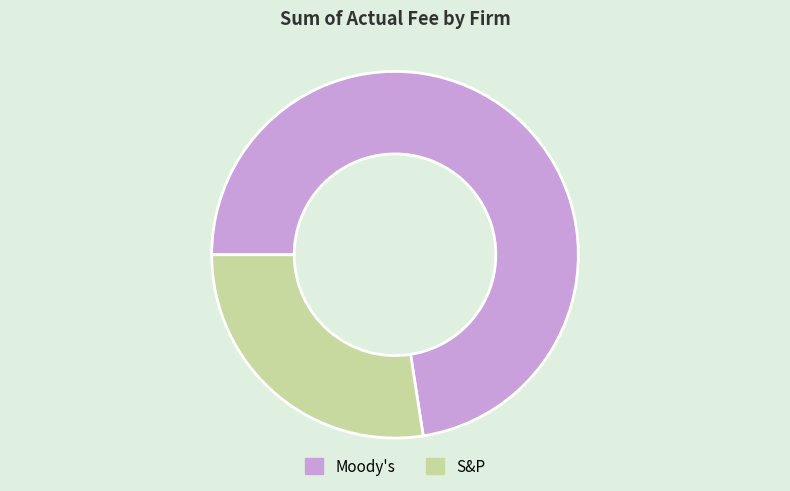

Is the sum of S&P and Moody's greater than half?

Yes